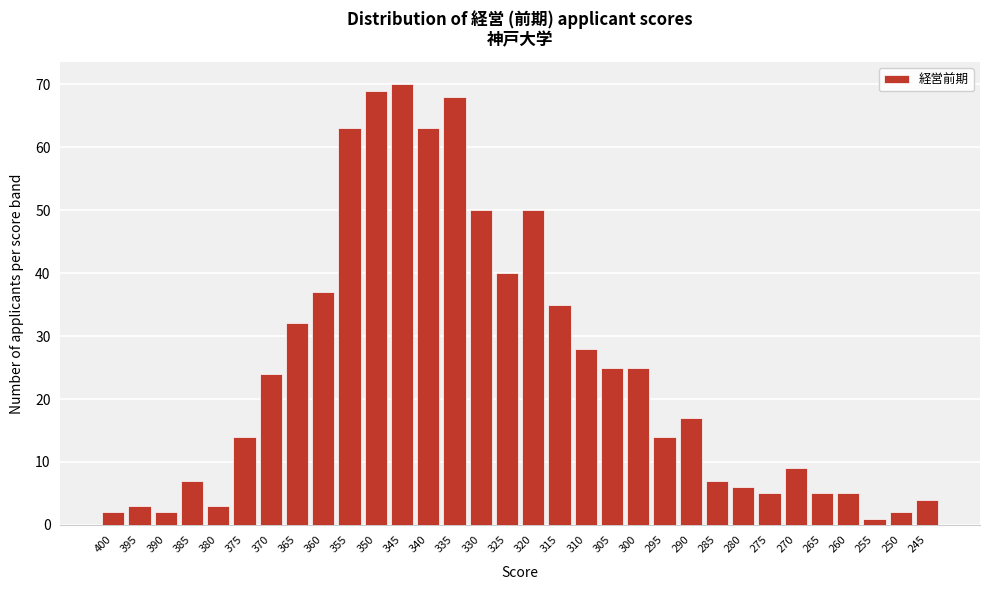

What is the maximum value shown in the chart?

70